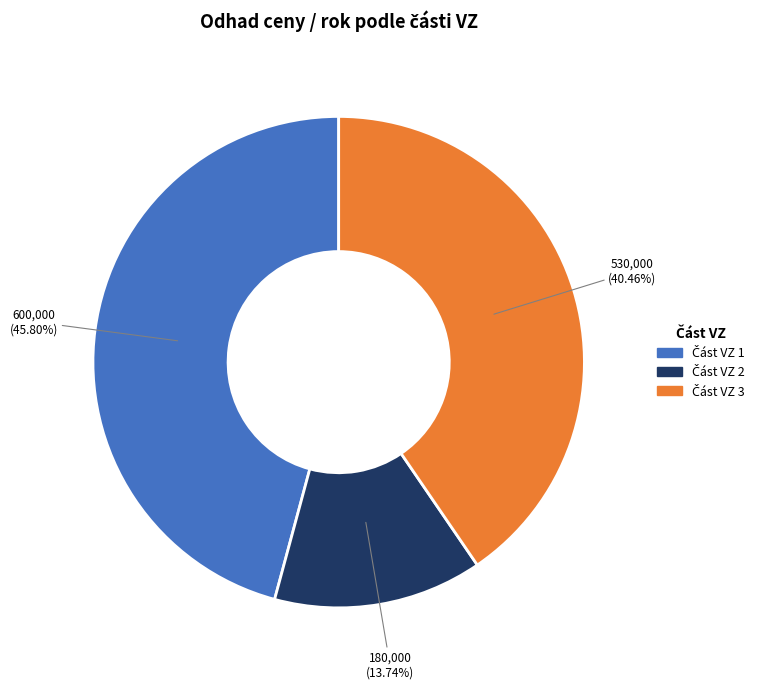

To the nearest percent, what is the difference between the largest and smallest slice percentages?

32%